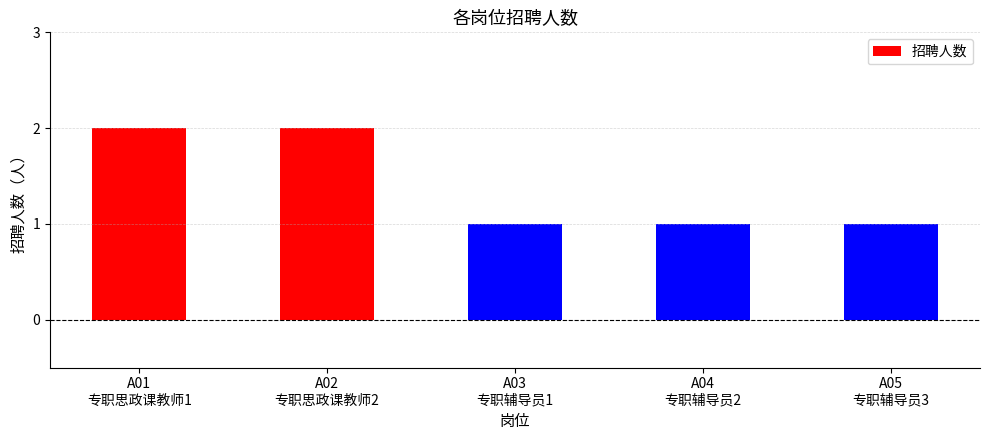

Reading right to left, transcribe all the data shown in this chart.

1	1	1	2	2